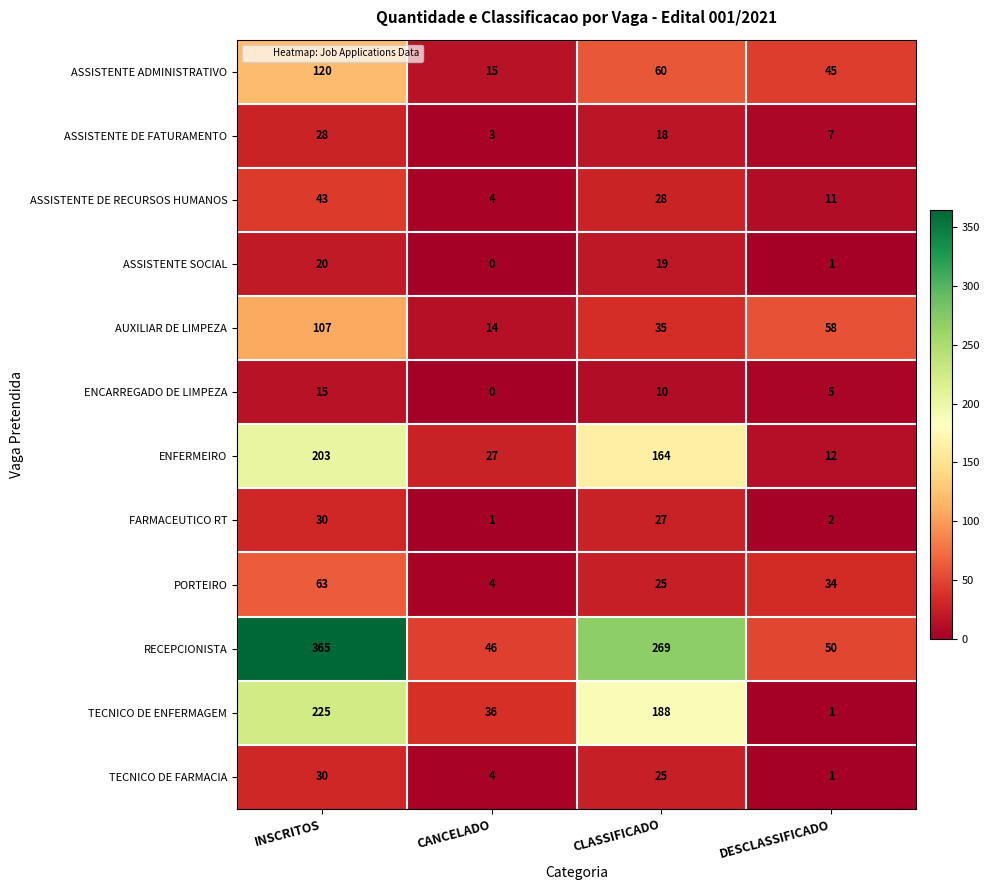

Rank the categories by ASSISTENTE SOCIAL value from lowest to highest.

CANCELADO, DESCLASSIFICADO, CLASSIFICADO, INSCRITOS